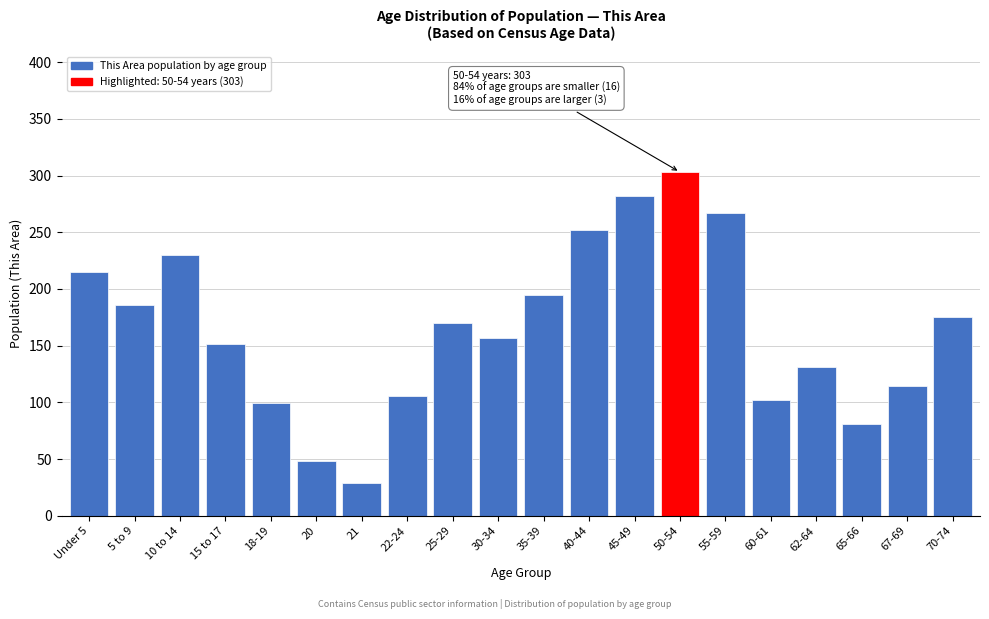

Reading left to right, list all the values displayed in this chart.

215	186	230	151	99	48	29	106	170	157	195	252	282	303	267	102	131	81	114	175